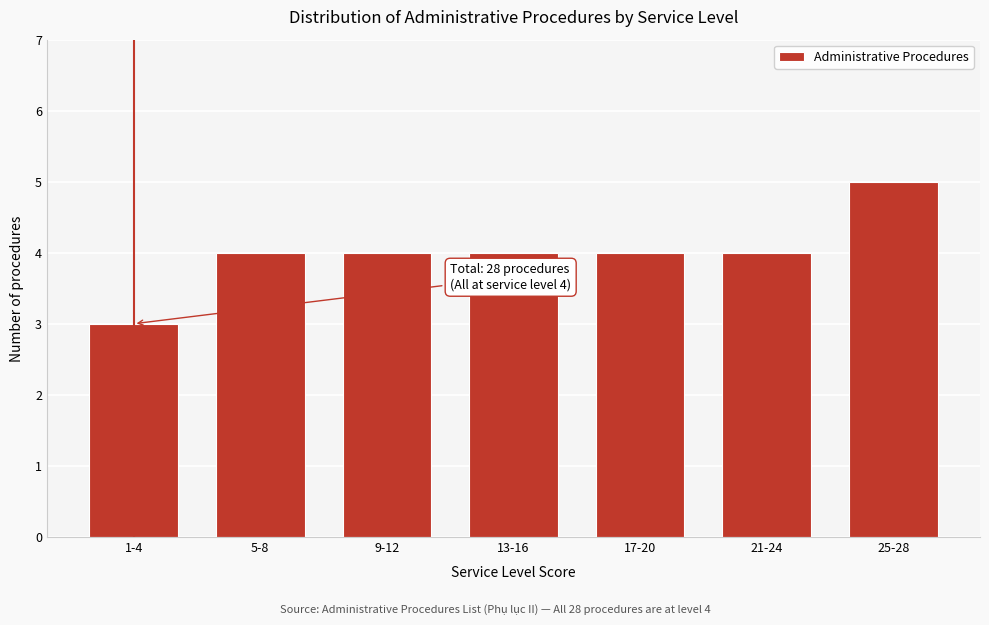

Reading left to right, list all the values displayed in this chart.

3	4	4	4	4	4	5